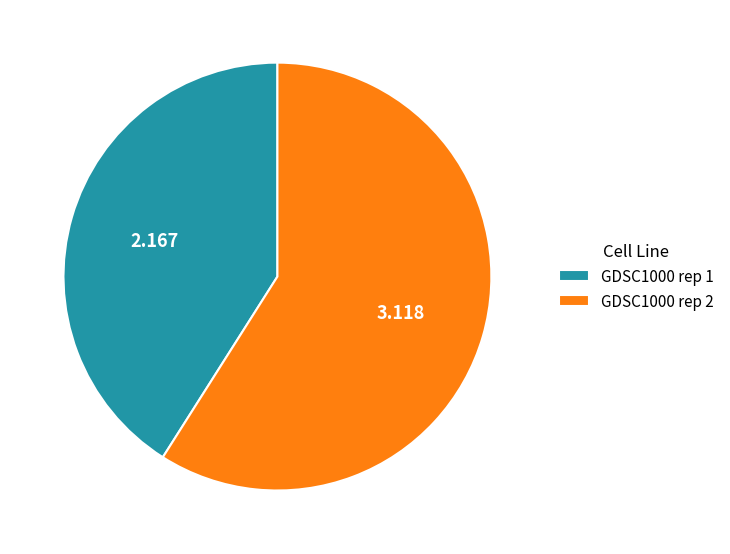

Is there a majority slice in this chart?

Yes